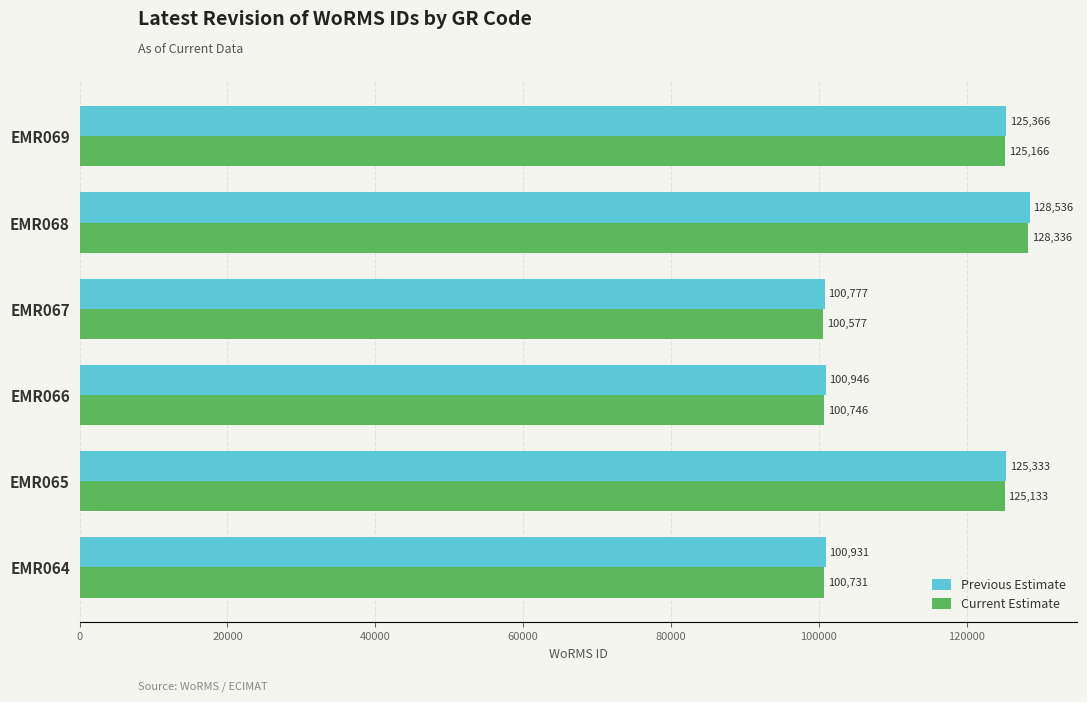

Read the Previous Estimate value at EMR066.

100946